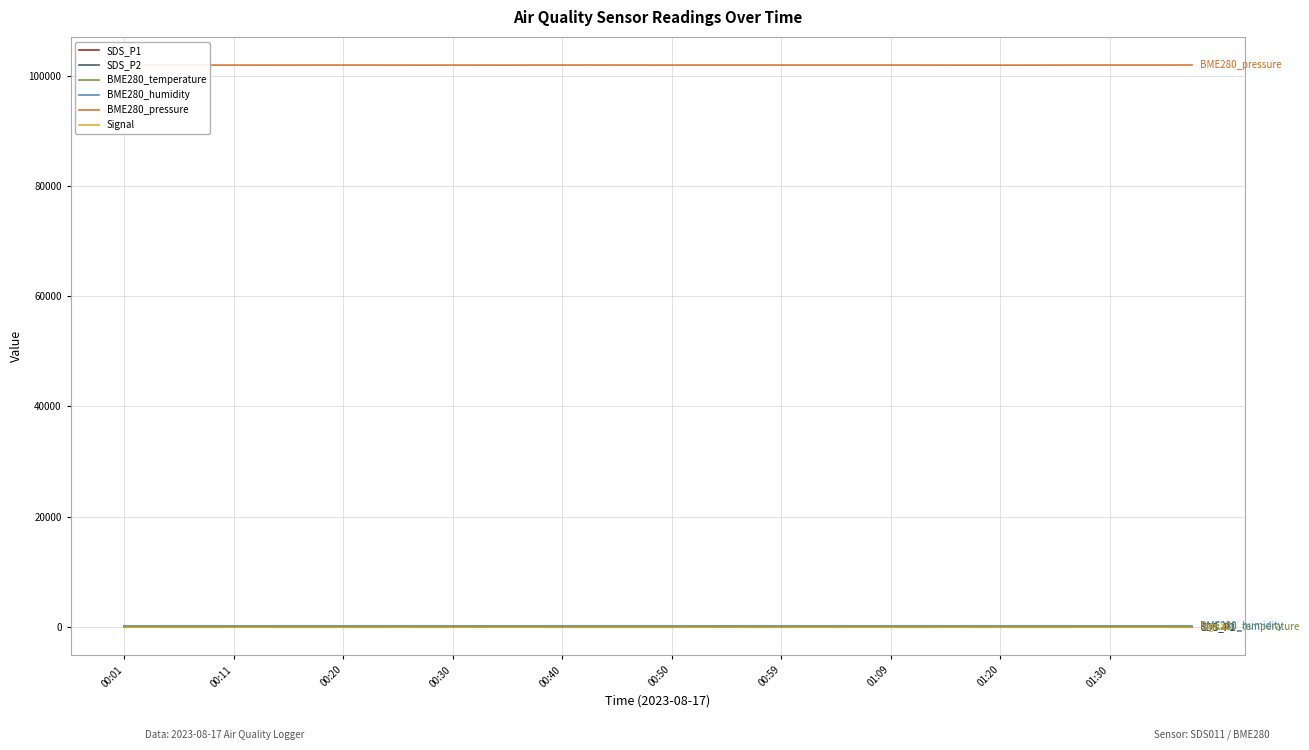

How many lines are shown in the chart?

6